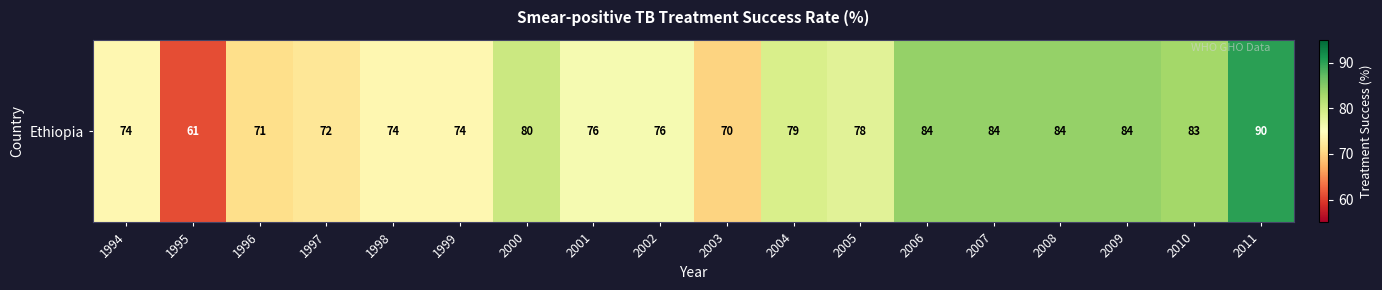

What is the difference between the values at 2009 and 2010?

1